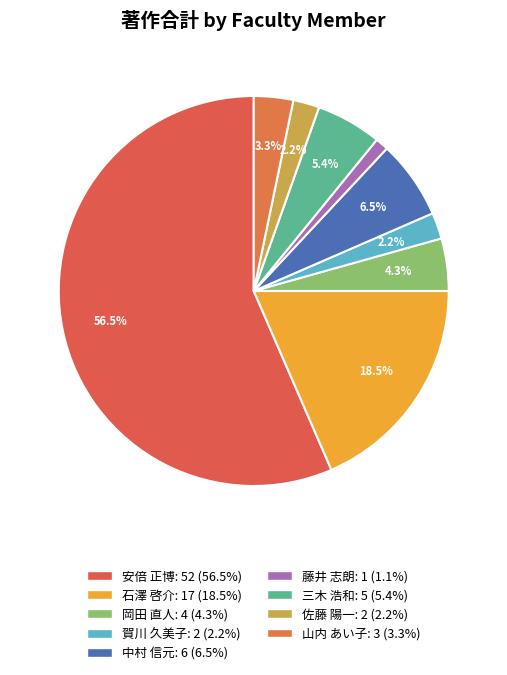

What percentage is the 佐藤 陽一 slice, to the nearest percent?

2%